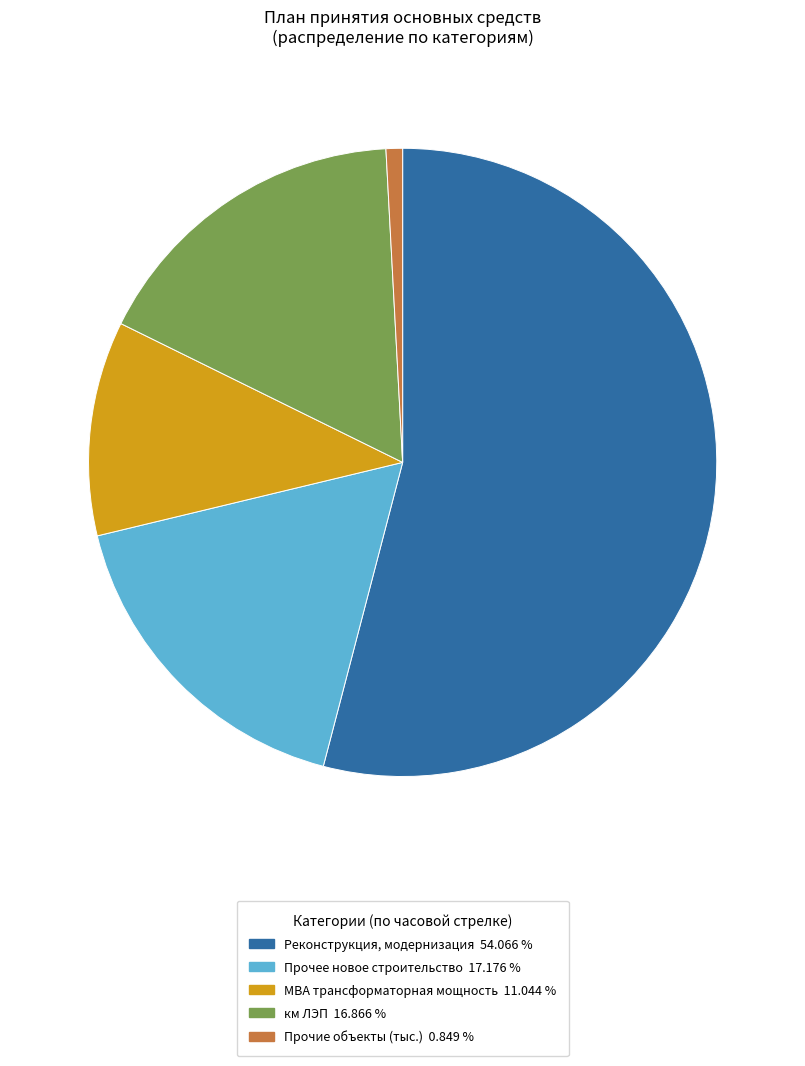

What is the largest slice in the pie chart?

Реконструкция, модернизация 54.066 %